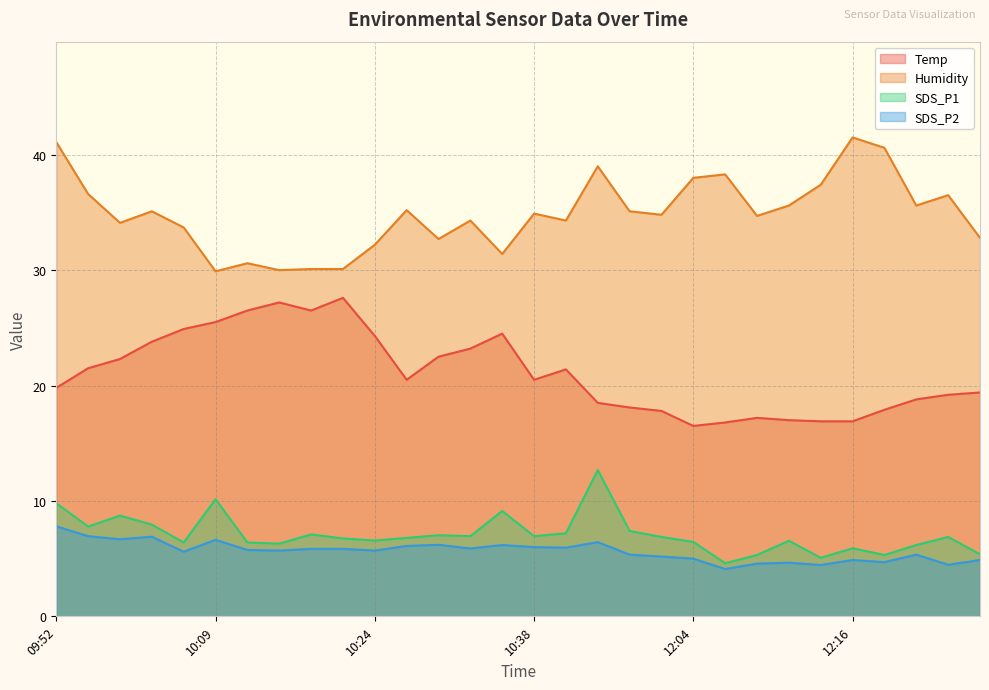

Read the SDS_P2 value at 10:17.

5.7